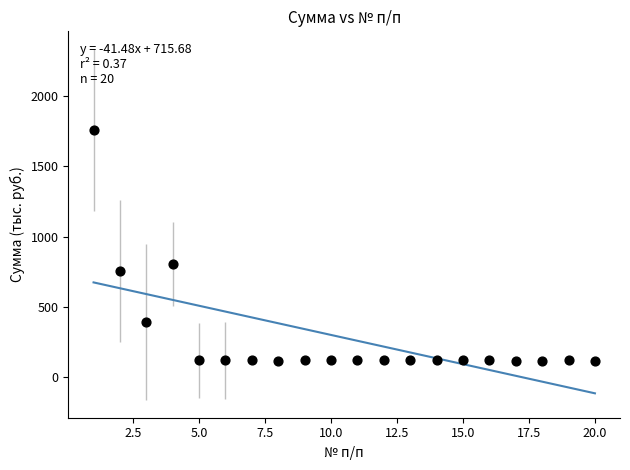

What is the range of Y values (max minus min)?

1643.3